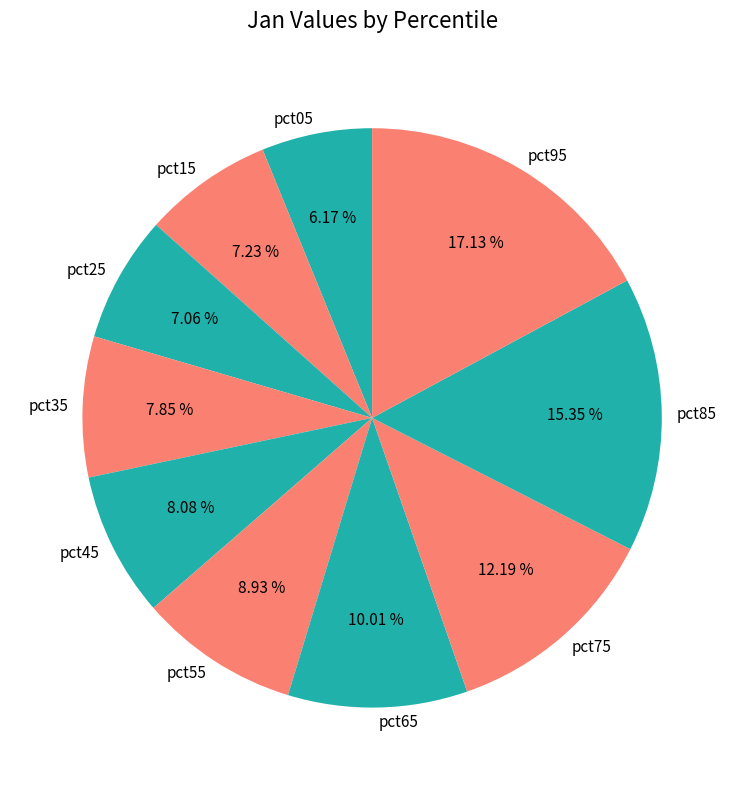

To the nearest percent, what is the difference between the pct15 and pct35 slice percentages?

1%